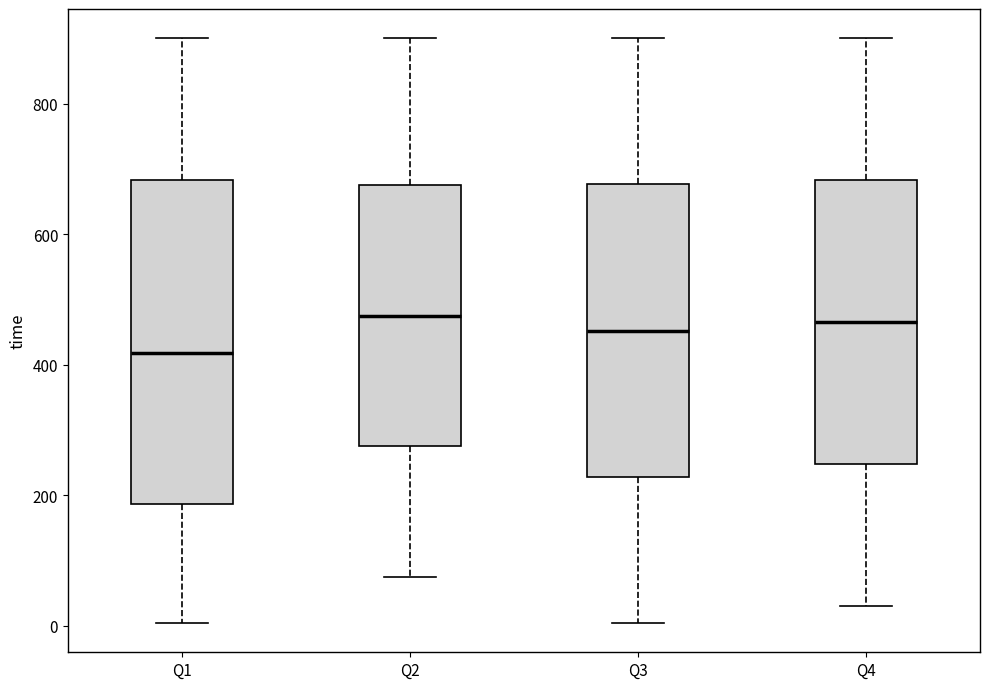

Where is the upper edge of the box for Q3 on the y-axis? The values are not printed on the chart, so give them approximately, as read against the axis.

680